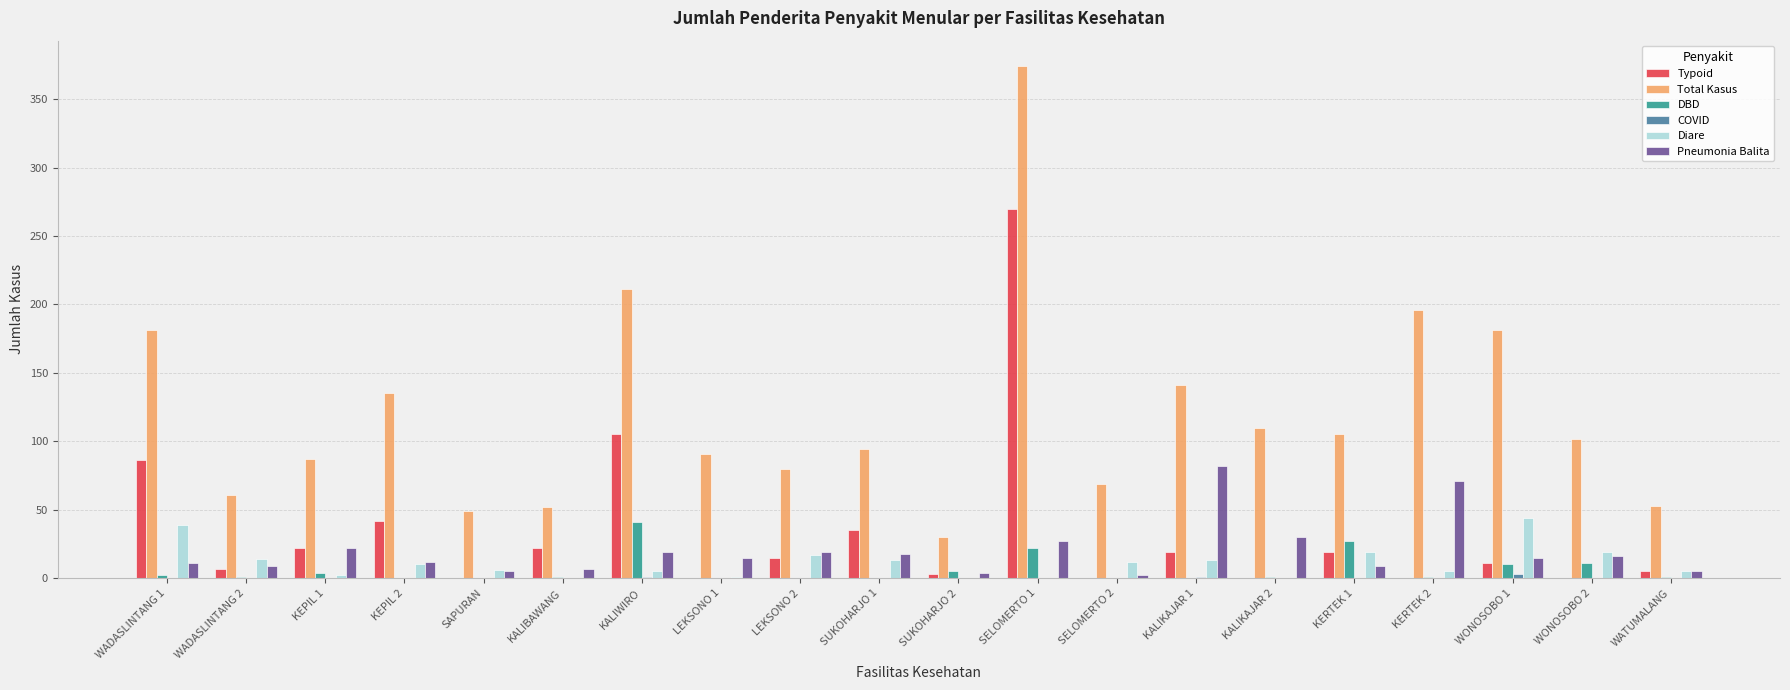

Which label corresponds to the largest value in the chart?

SELOMERTO 1